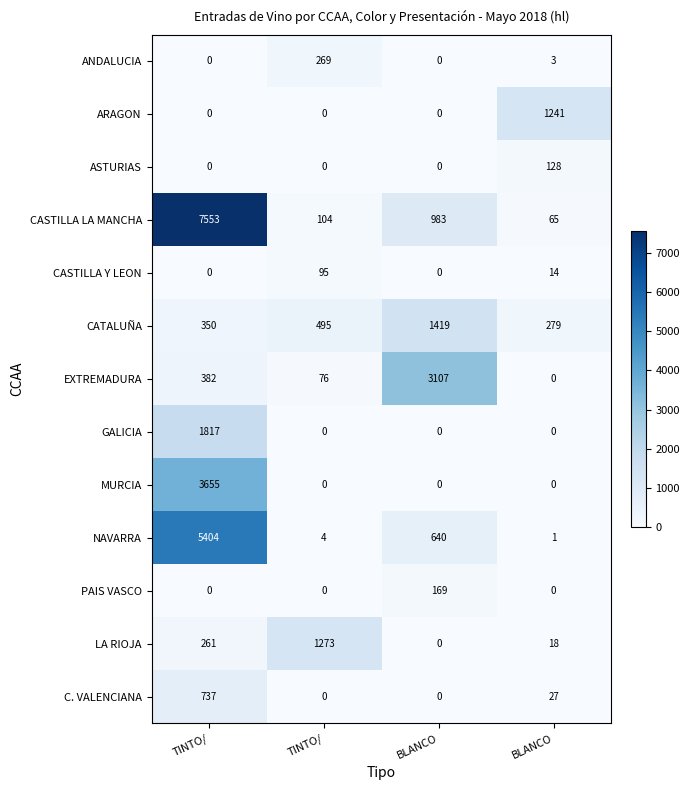

How many positive values does the ARAGON series have?

1